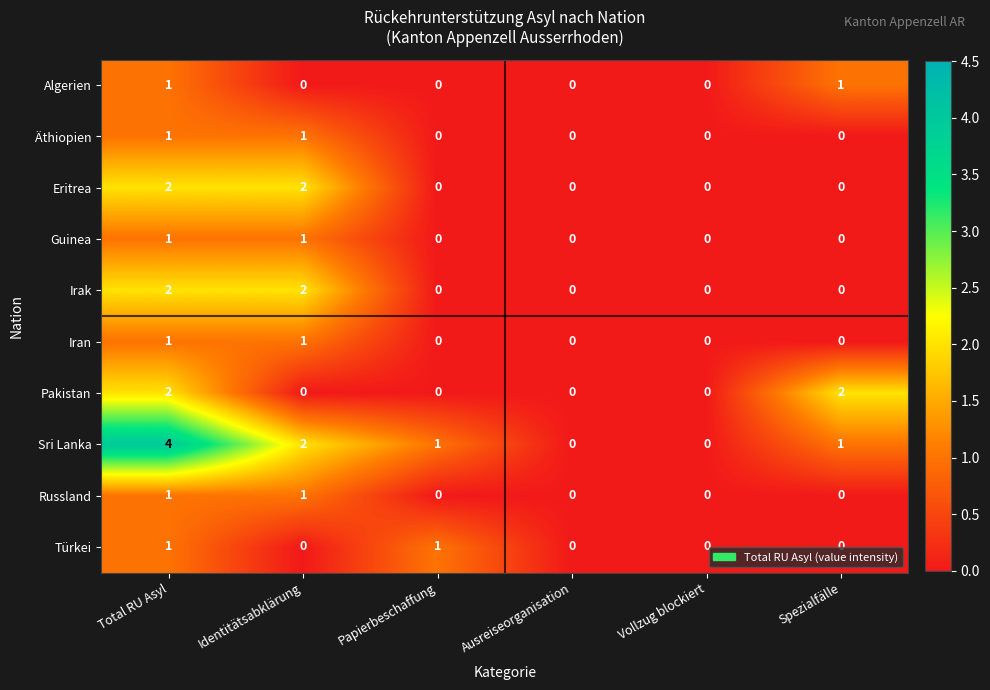

At which label does Sri Lanka reach its peak?

Total RU Asyl